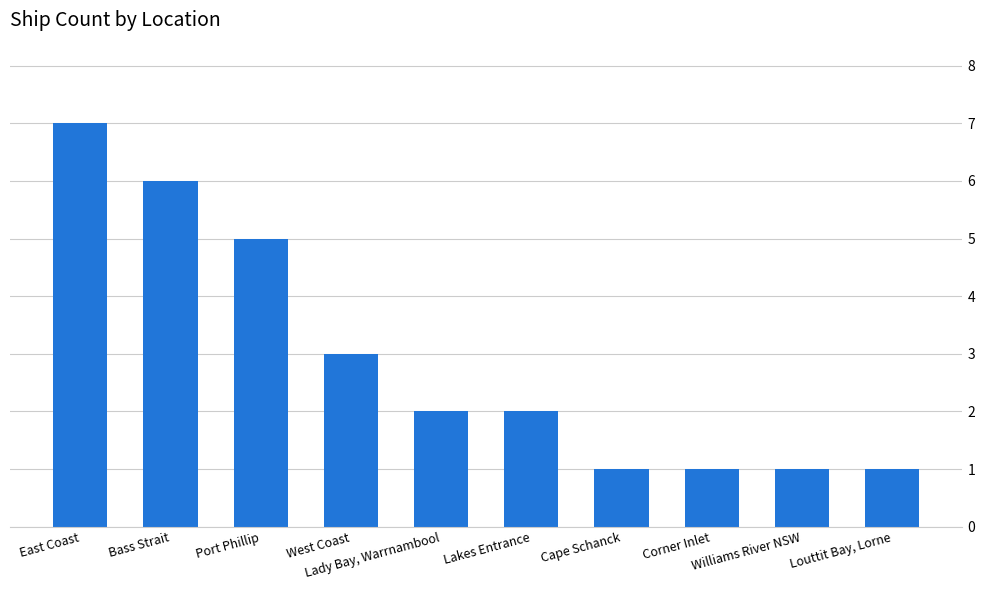

What is the greatest value displayed?

7